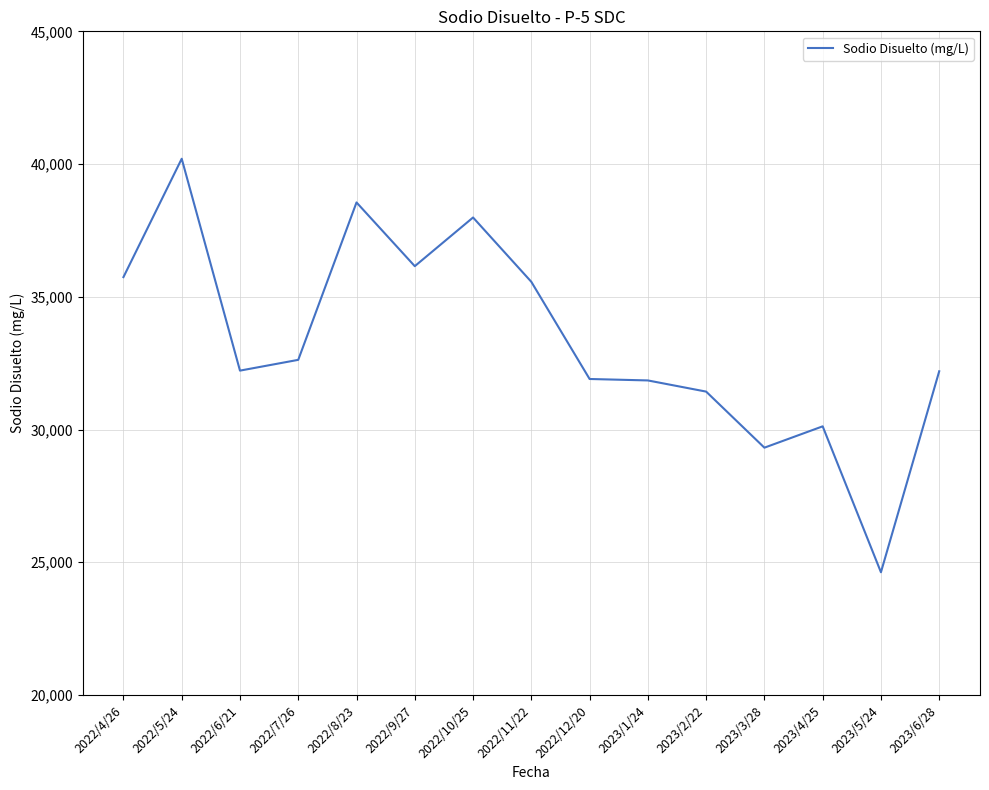

What is the difference between the maximum and minimum values?

15576.0